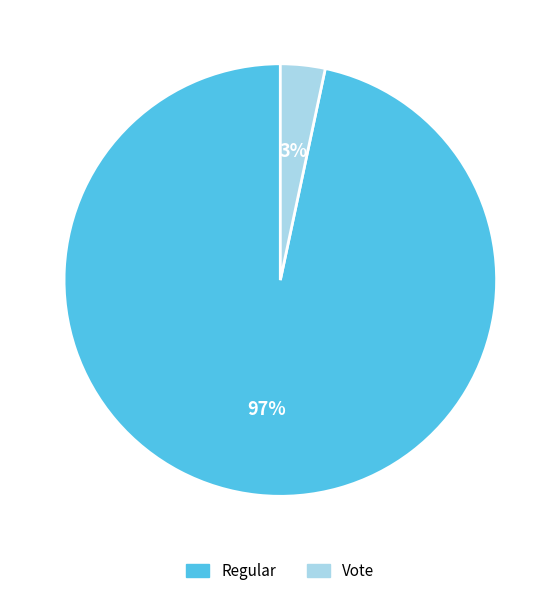

To the nearest percent, what is the combined percentage of Regular and Vote?

100%